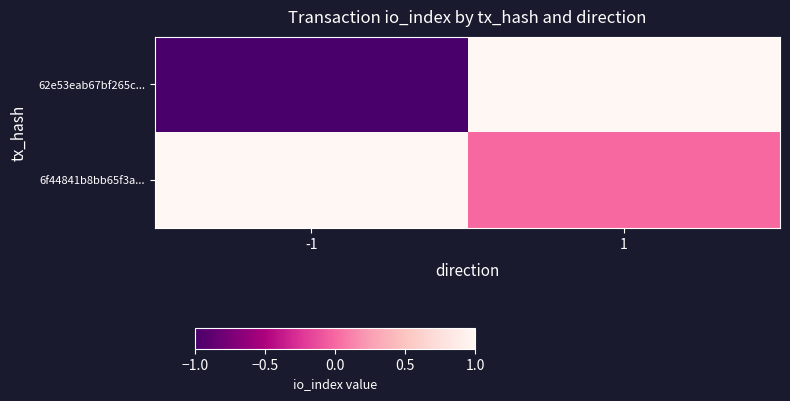

Count the number of categories in the chart.

2